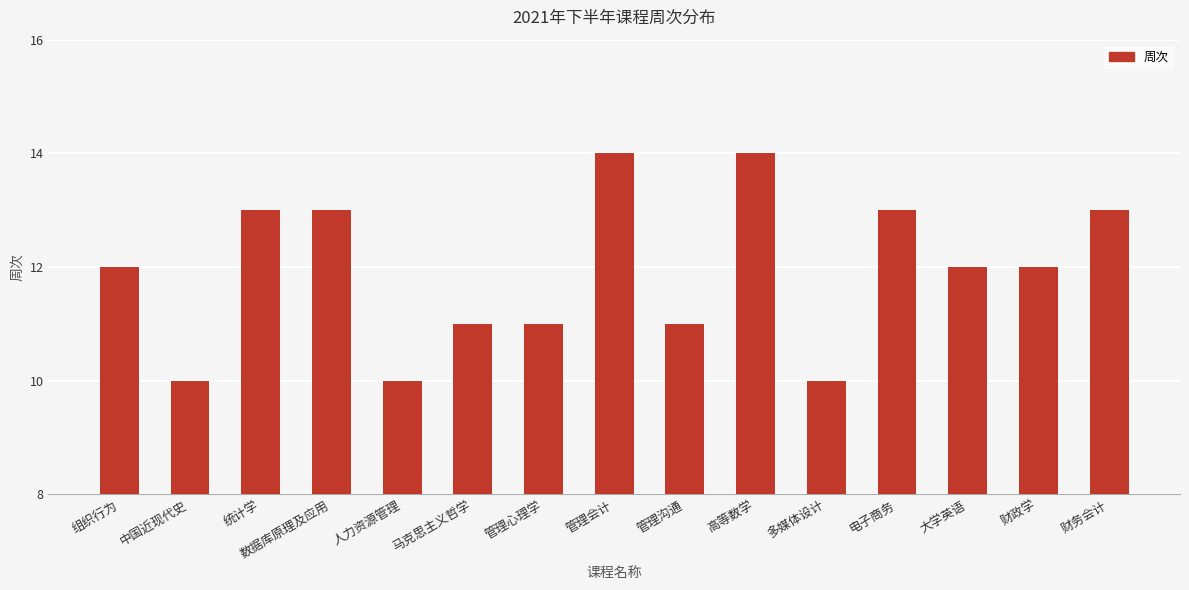

What is the minimum value shown in the chart?

10